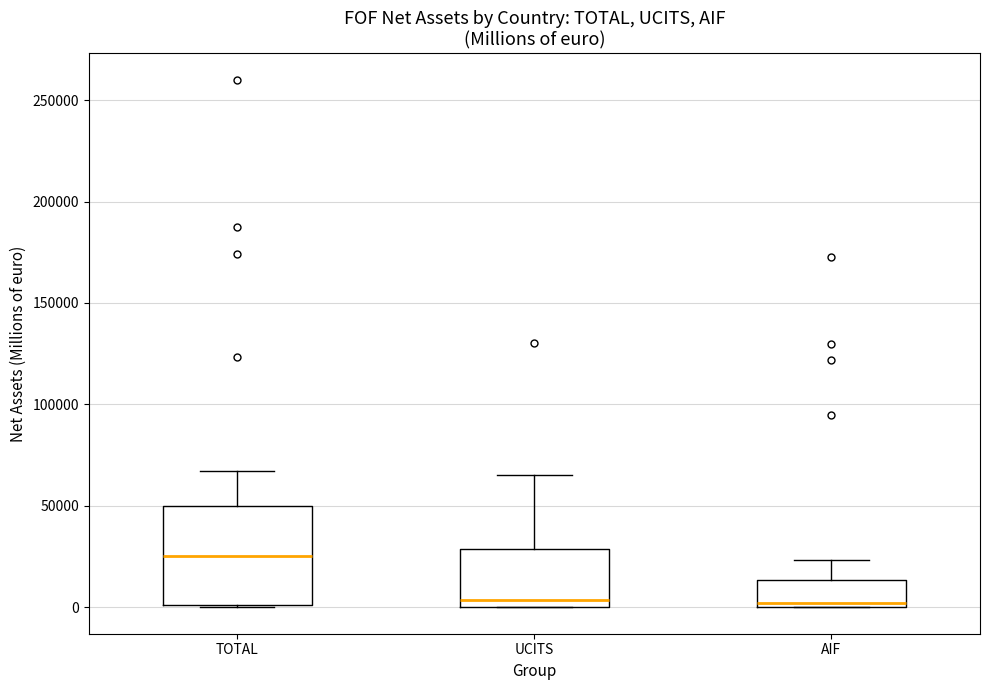

Where does the upper whisker of the box for AIF end on the y-axis? The values are not printed on the chart, so give them approximately, as read against the axis.

25000